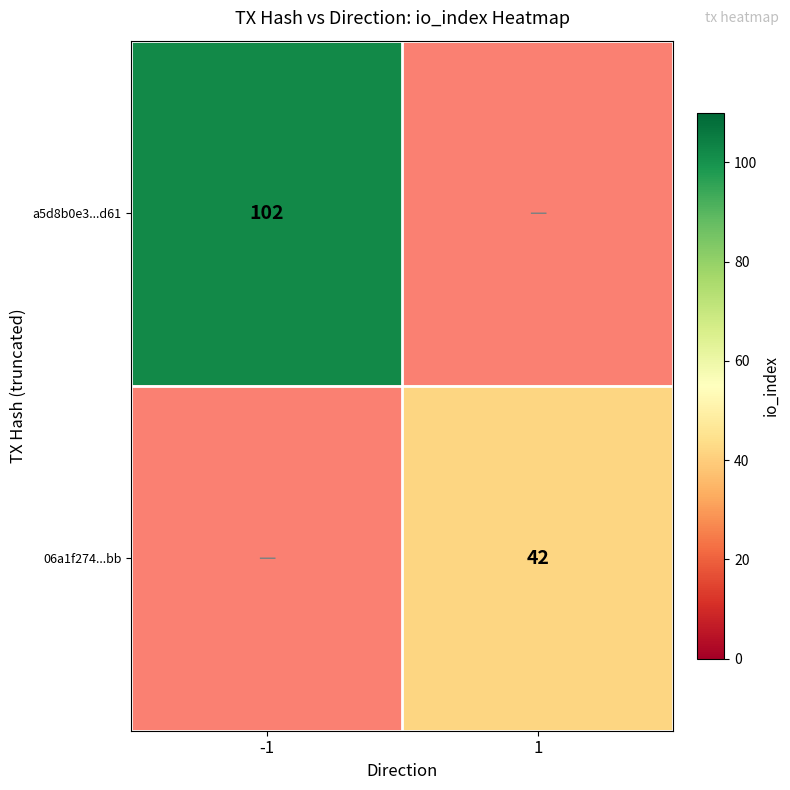

The value of a5d8b0e3...d61 at -1 is 102. True or false?

True